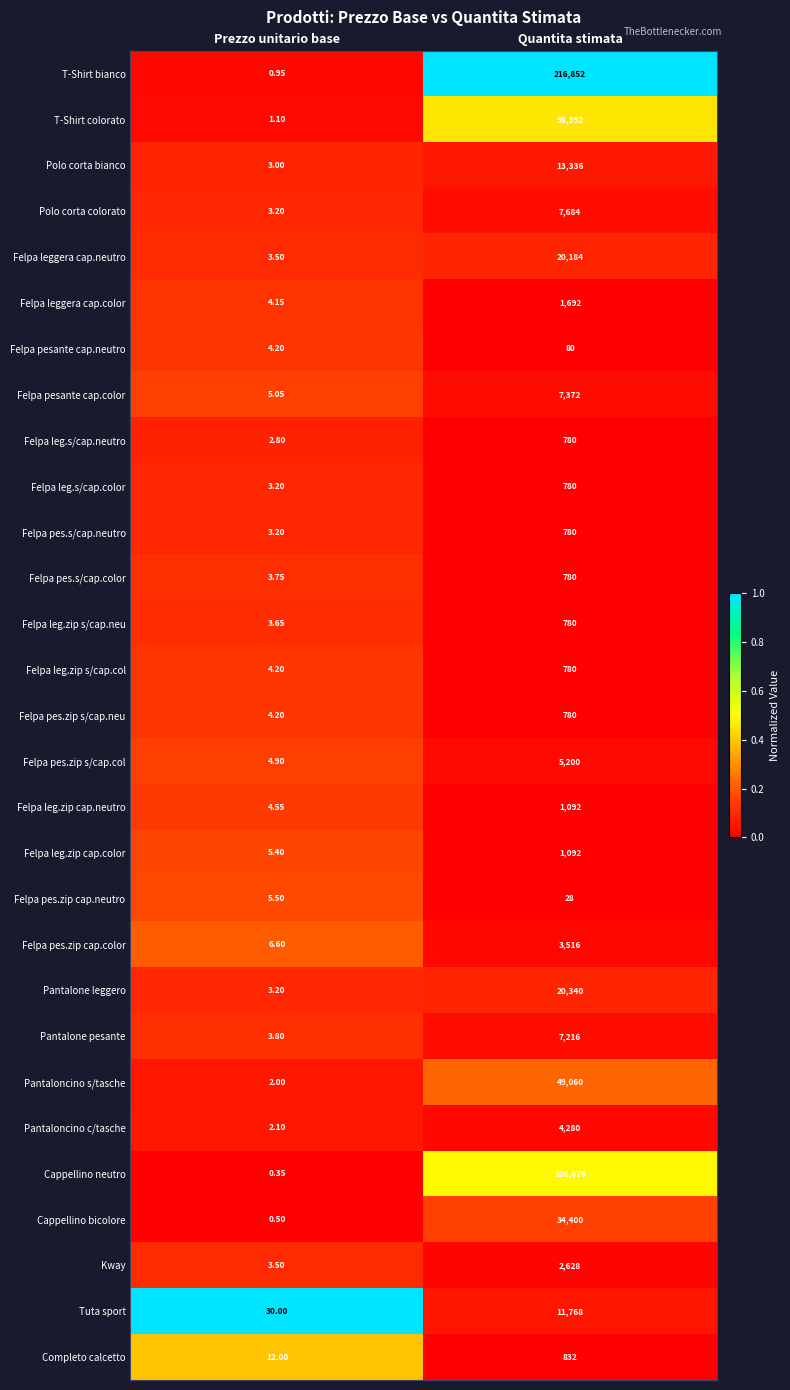

What is the total value across all series at Quantita stimata?

619180.0